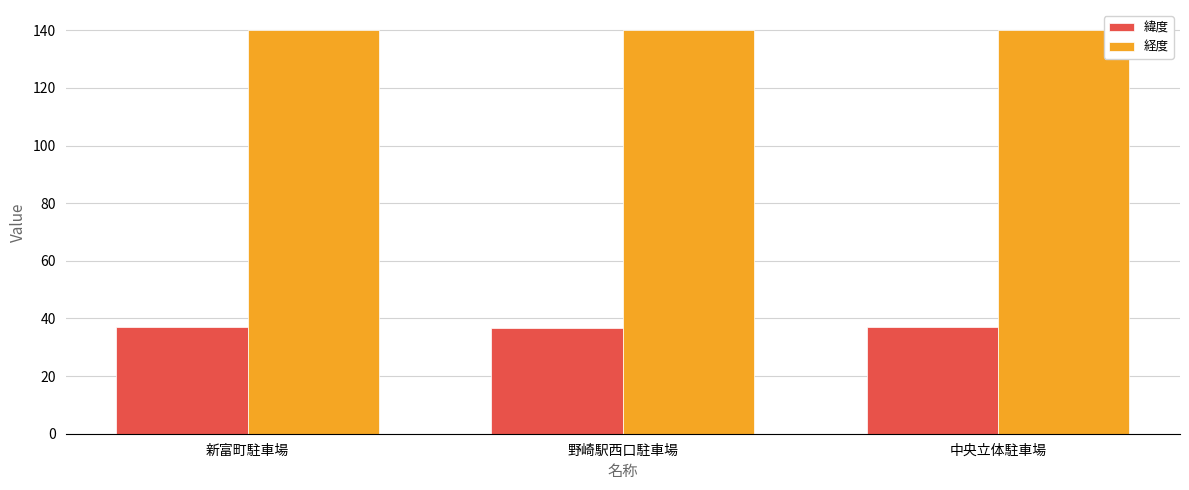

What is the maximum value for 経度?

140.0